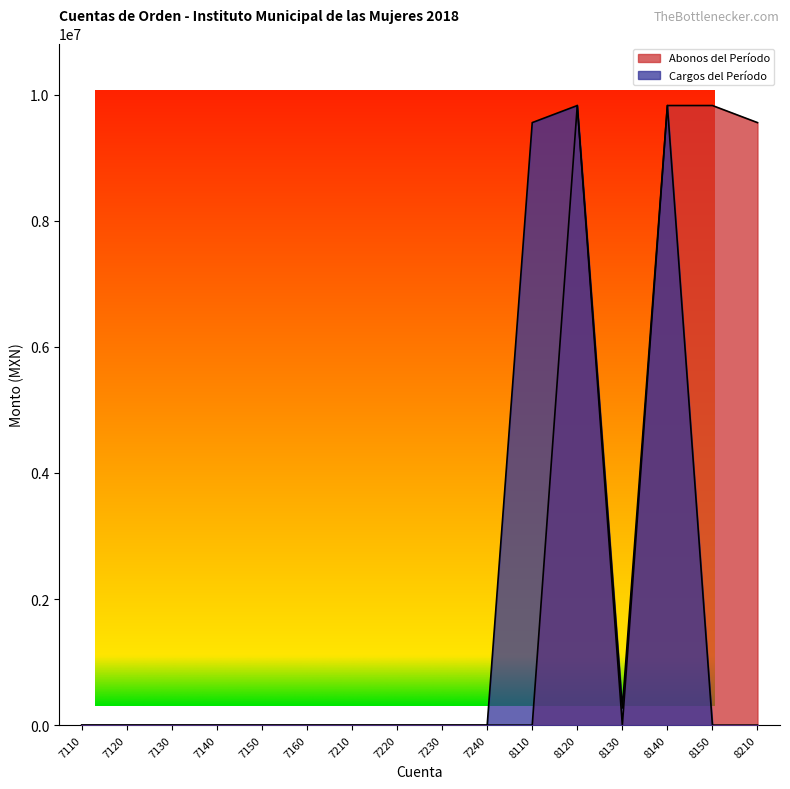

Which label corresponds to the largest value in the chart?

8120